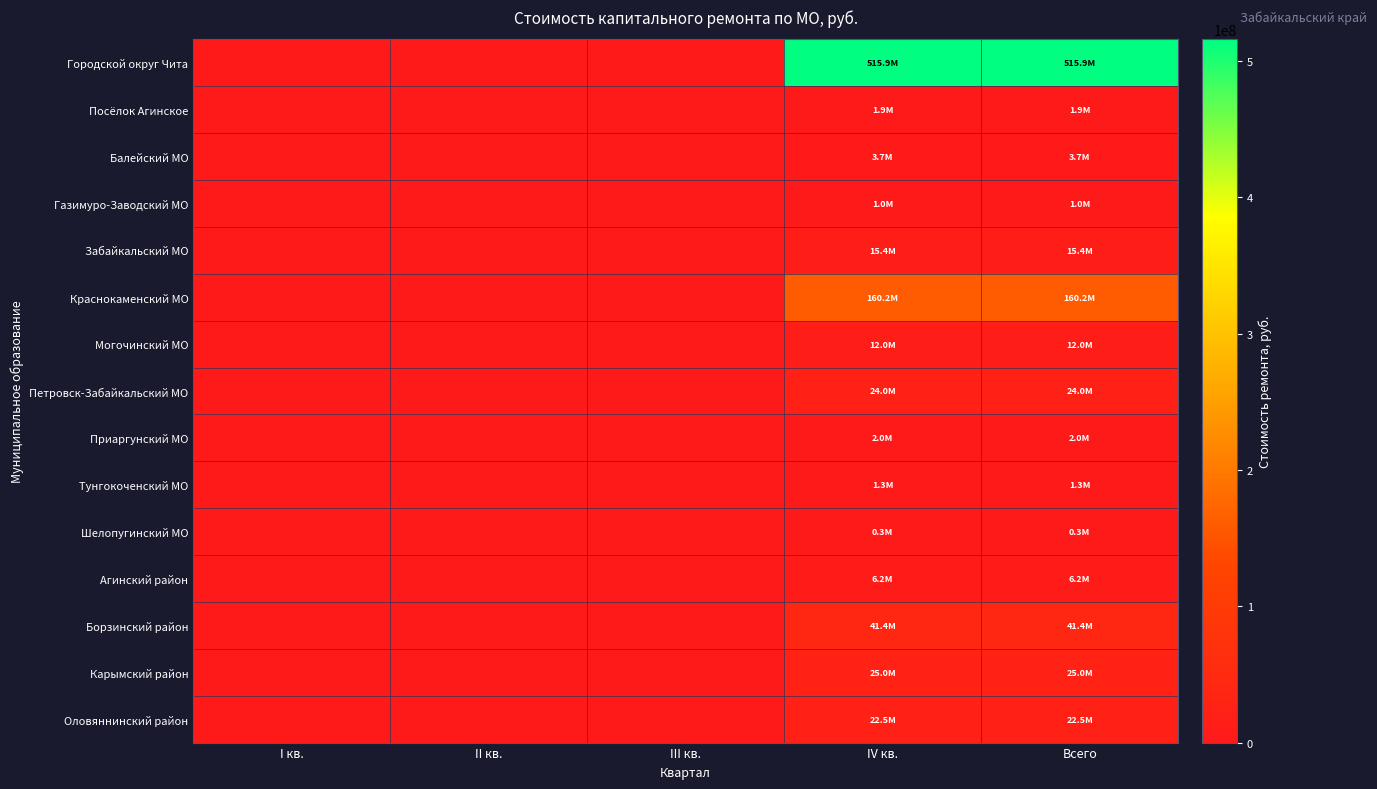

Reading right to left, transcribe all the data shown in this chart.

Городской округ Чита: Всего=515938613.4	IV кв.=515938613.4	III кв.=0.0	II кв.=0.0	I кв.=0.0
Посёлок Агинское: Всего=1895080.1	IV кв.=1895080.1	III кв.=0.0	II кв.=0.0	I кв.=0.0
Балейский МО: Всего=3734382.7	IV кв.=3734382.7	III кв.=0.0	II кв.=0.0	I кв.=0.0
Газимуро-Заводский МО: Всего=981682.6	IV кв.=981682.6	III кв.=0.0	II кв.=0.0	I кв.=0.0
Забайкальский МО: Всего=15362604.9	IV кв.=15362604.9	III кв.=0.0	II кв.=0.0	I кв.=0.0
Краснокаменский МО: Всего=160180703.0	IV кв.=160180703.0	III кв.=0.0	II кв.=0.0	I кв.=0.0
Могочинский МО: Всего=11998931.8	IV кв.=11998931.8	III кв.=0.0	II кв.=0.0	I кв.=0.0
Петровск-Забайкальский МО: Всего=24034718.2	IV кв.=24034718.2	III кв.=0.0	II кв.=0.0	I кв.=0.0
Приаргунский МО: Всего=2002130.0	IV кв.=2002130.0	III кв.=0.0	II кв.=0.0	I кв.=0.0
Тунгокоченский МО: Всего=1305958.2	IV кв.=1305958.2	III кв.=0.0	II кв.=0.0	I кв.=0.0
Шелопугинский МО: Всего=308421.6	IV кв.=308421.6	III кв.=0.0	II кв.=0.0	I кв.=0.0
Агинский район: Всего=6173371.3	IV кв.=6173371.3	III кв.=0.0	II кв.=0.0	I кв.=0.0
Борзинский район: Всего=41446964.8	IV кв.=41446964.8	III кв.=0.0	II кв.=0.0	I кв.=0.0
Карымский район: Всего=25033781.3	IV кв.=25033781.3	III кв.=0.0	II кв.=0.0	I кв.=0.0
Оловяннинский район: Всего=22521479.4	IV кв.=22521479.4	III кв.=0.0	II кв.=0.0	I кв.=0.0